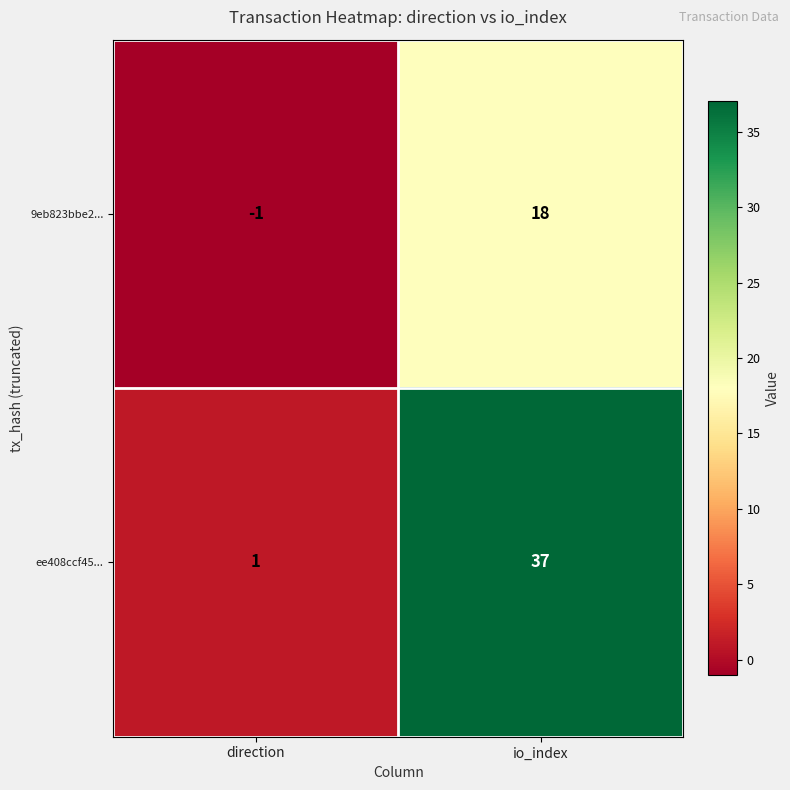

Reading left to right, what are all the values shown in this chart?

9eb823bbe2...: -1	18
ee408ccf45...: 1	37